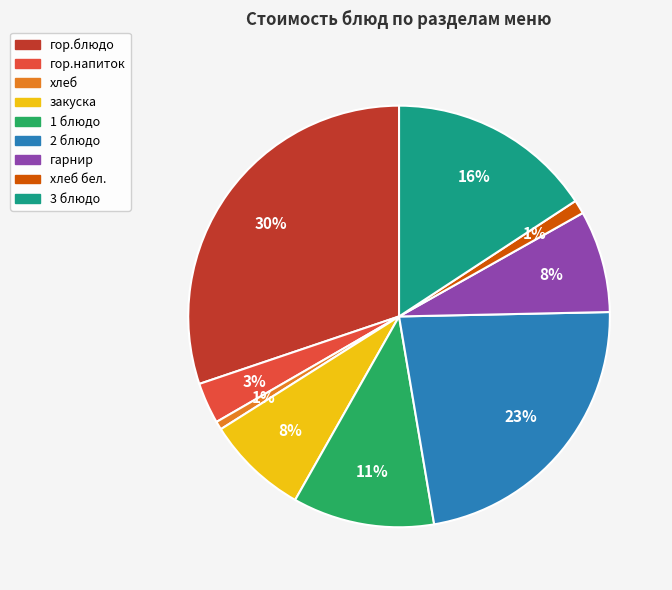

Is there any slice that represents more than half of the pie?

No